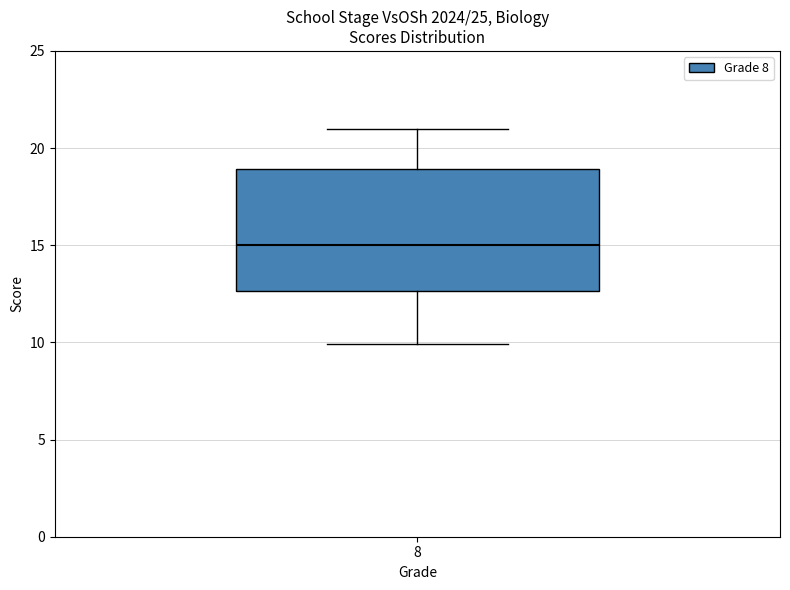

Transcribe this box plot: give where the median line is, the range the box spans, and where the two whiskers end, as read against the y-axis. The values are not printed on the chart, so give them approximately, as read against the axis.

median 15.0, box 12.5 to 19.0, whiskers 10.0 to 21.0